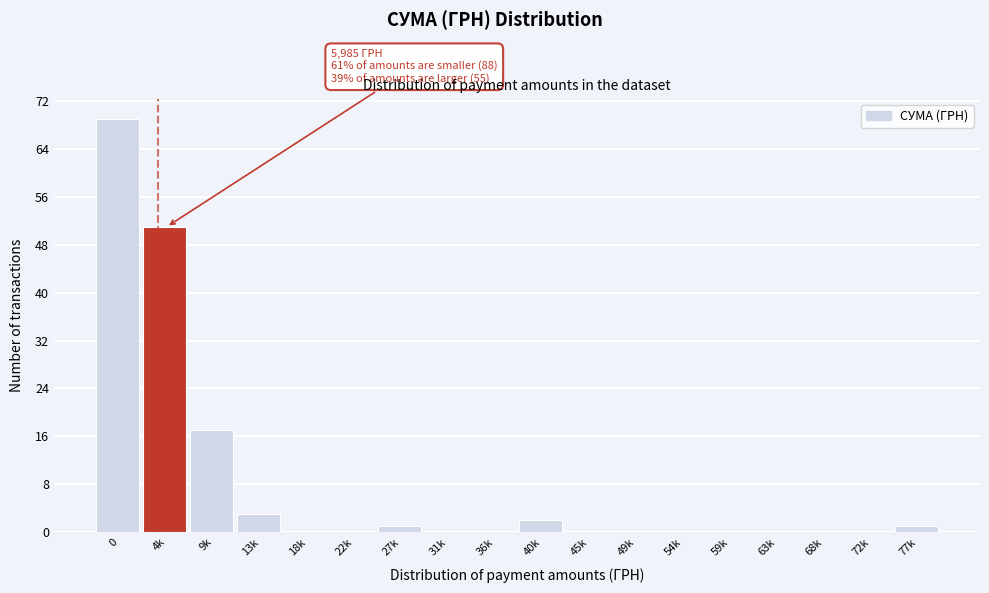

Reading right to left, what are all the values shown in this chart?

77k=1	72k=0	68k=0	63k=0	59k=0	54k=0	49k=0	45k=0	40k=2	36k=0	31k=0	27k=1	22k=0	18k=0	13k=3	9k=17	4k=51	0=69